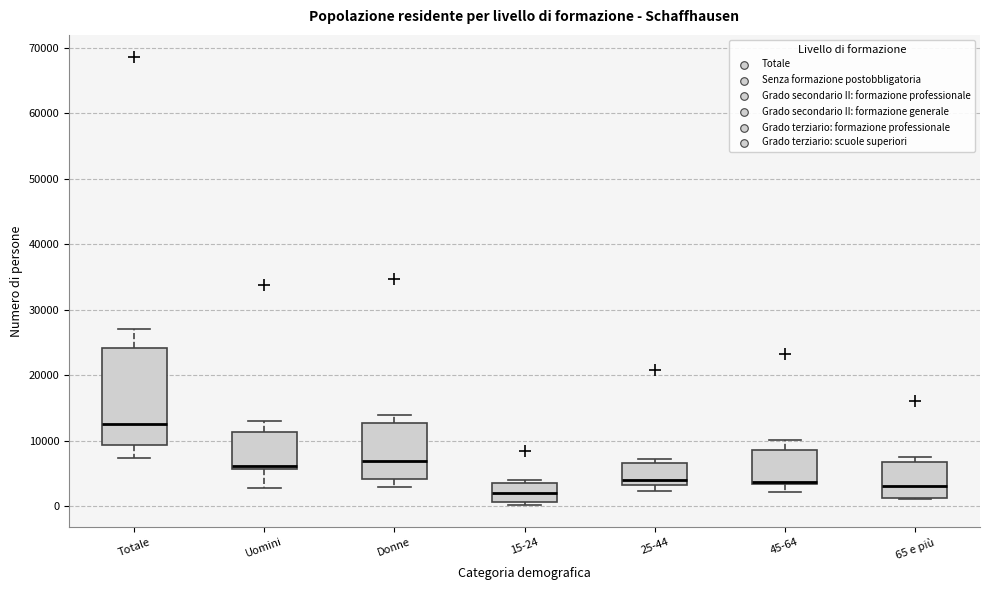

Reading left to right, transcribe this box plot: for each box, give where its median line is, the range the box spans, and where its two whiskers end, as read against the y-axis. The values are not printed on the chart, so give them approximately, as read against the axis.

Totale: median 12000, box 9000 to 24000, whiskers 7000 to 27000
Uomini: median 6000 (just above the box's lower edge), box 6000 to 11000, whiskers 3000 to 13000
Donne: median 7000, box 4000 to 13000, whiskers 3000 to 14000
15-24: median 2000, box 1000 to 4000, whiskers 0 to 4000 (just above the box's upper edge)
25-44: median 4000, box 3000 to 7000, whiskers 2000 to 7000 (just above the box's upper edge)
45-64: median 4000, box 3000 to 9000, whiskers 2000 to 10000
65 e più: median 3000, box 1000 to 7000, whiskers 1000 to 8000